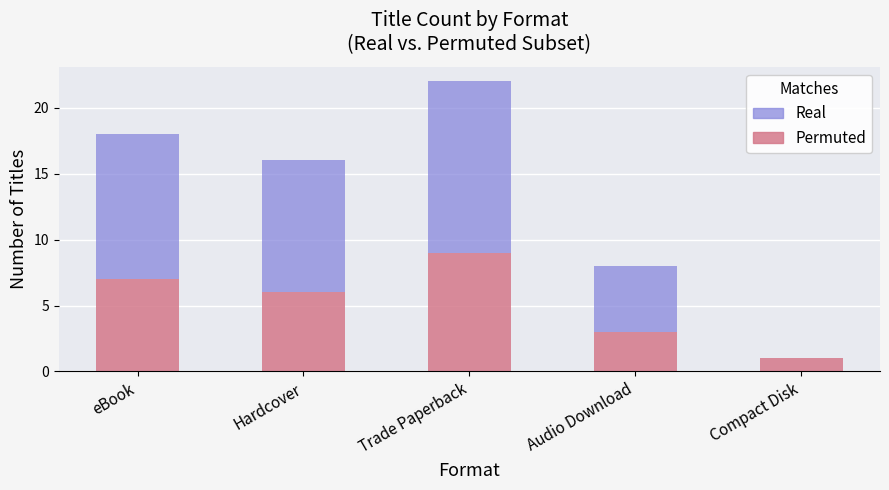

True or false: Permuted has a value of 8 at Hardcover.

False